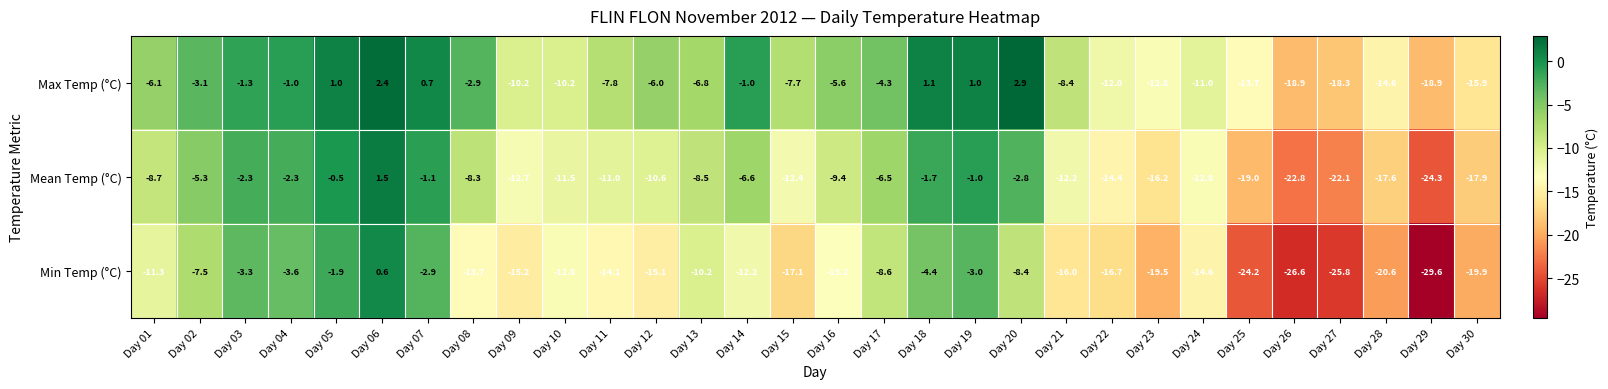

How many positive values does the Mean Temp (°C) series have?

1